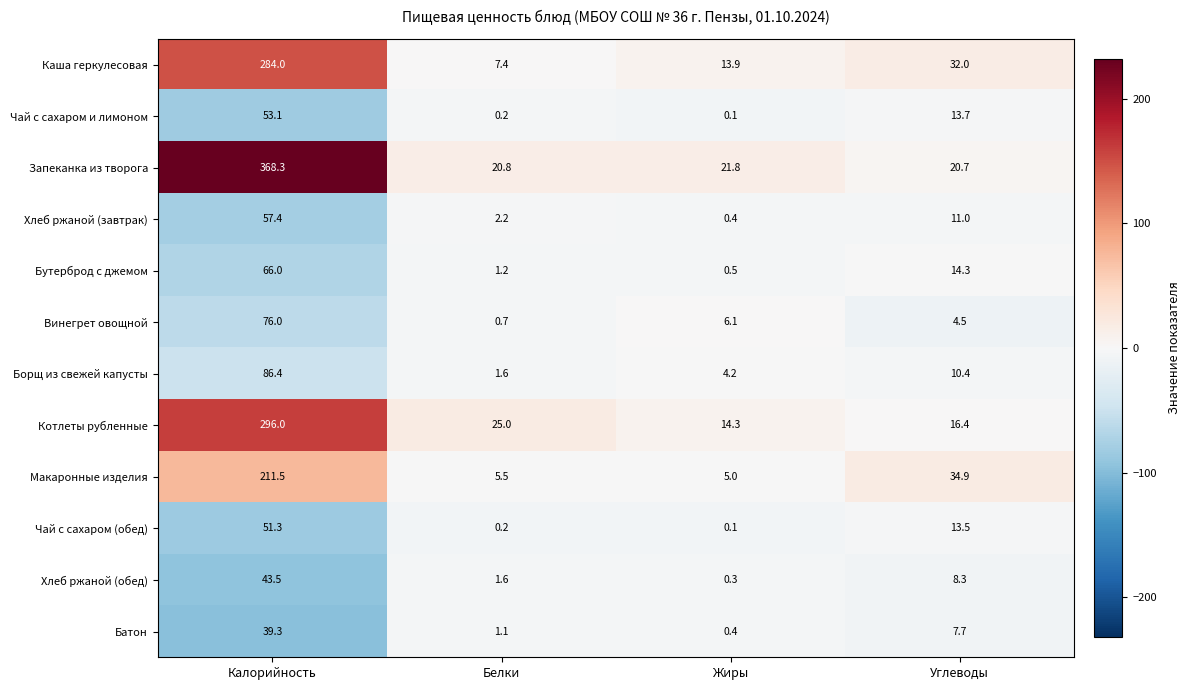

What is the greatest value displayed?

368.3